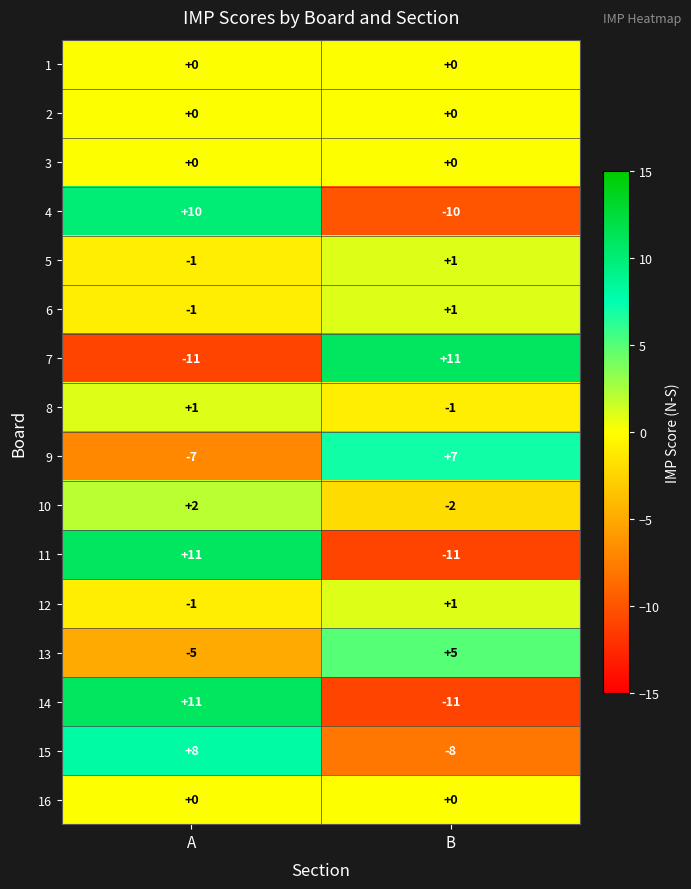

The value of 4 at B is -10. True or false?

True